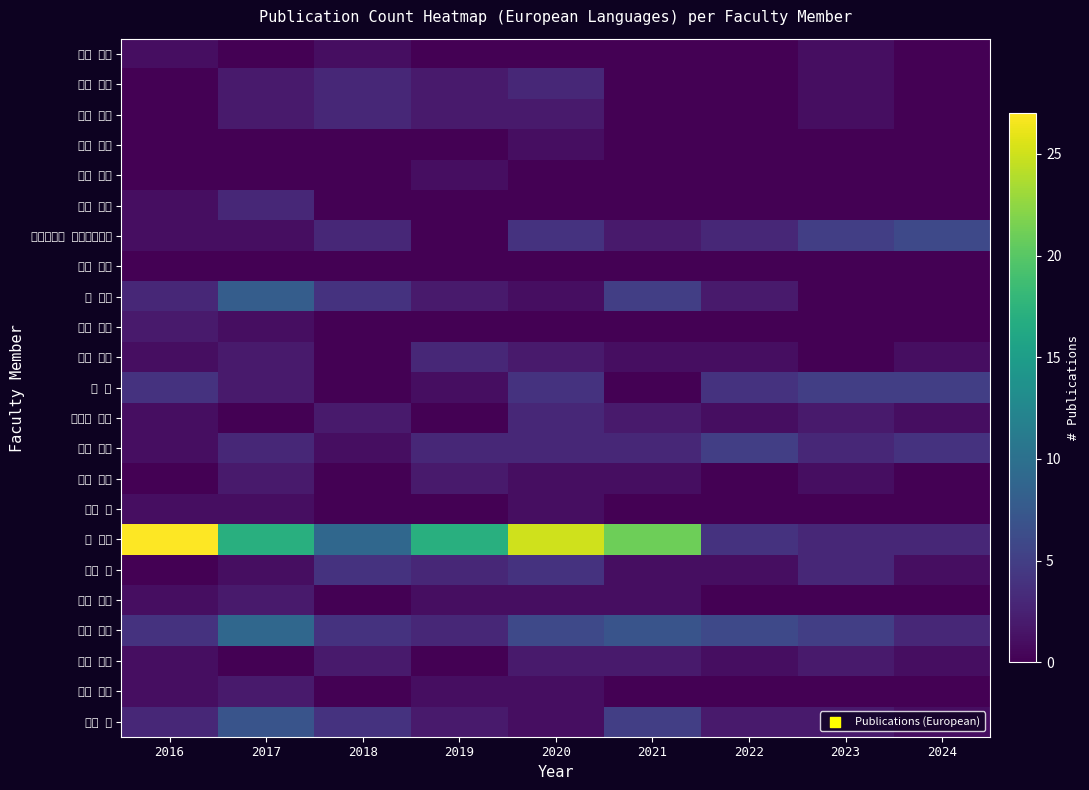

Reading right to left, what are all the values shown in this chart?

池田 建司: 2024=0	2023=1	2022=0	2021=0	2020=0	2019=0	2018=1	2017=0	2016=1
伊藤 伸一: 2024=0	2023=1	2022=0	2021=0	2020=3	2019=2	2018=3	2017=2	2016=0
伊藤 桃代: 2024=0	2023=1	2022=0	2021=0	2020=2	2019=2	2018=3	2017=2	2016=0
大野 将樹: 2024=0	2023=0	2022=0	2021=0	2020=1	2019=0	2018=0	2017=0	2016=0
小野 典彦: 2024=0	2023=0	2022=0	2021=0	2020=0	2019=1	2018=0	2017=0	2016=0
柏原 考爾: 2024=0	2023=0	2022=0	2021=0	2020=0	2019=0	2018=0	2017=3	2016=1
カルンガル スティフィン: 2024=6	2023=5	2022=3	2021=2	2020=4	2019=0	2018=3	2017=1	2016=1
河内 亮周: 2024=0	2023=0	2022=0	2021=0	2020=0	2019=0	2018=0	2017=0	2016=0
北 研二: 2024=0	2023=0	2022=2	2021=5	2020=1	2019=2	2018=4	2017=8	2016=3
北岡 教英: 2024=0	2023=0	2022=0	2021=0	2020=0	2019=0	2018=0	2017=1	2016=2
木下 和彦: 2024=1	2023=0	2022=1	2021=1	2020=2	2019=3	2018=0	2017=2	2016=1
康 鑫: 2024=5	2023=5	2022=4	2021=0	2020=4	2019=1	2018=0	2017=2	2016=4
獅々堀 正幹: 2024=1	2023=2	2022=1	2021=2	2020=3	2019=0	2018=2	2017=0	2016=1
寺田 賢治: 2024=4	2023=3	2022=5	2021=3	2020=3	2019=3	2018=1	2017=3	2016=1
永田 裕一: 2024=0	2023=1	2022=0	2021=1	2020=1	2019=2	2018=0	2017=2	2016=0
西出 俊: 2024=0	2023=0	2022=0	2021=0	2020=1	2019=0	2018=0	2017=1	2016=1
任 福継: 2024=3	2023=3	2022=4	2021=21	2020=25	2019=17	2018=9	2017=17	2016=27
福見 稔: 2024=1	2023=3	2022=1	2021=1	2020=4	2019=3	2018=4	2017=1	2016=0
泓田 正雄: 2024=0	2023=0	2022=0	2021=1	2020=1	2019=1	2018=0	2017=2	2016=1
松本 和幸: 2024=3	2023=5	2022=6	2021=7	2020=6	2019=3	2018=4	2017=9	2016=4
光原 弘幸: 2024=1	2023=2	2022=1	2021=2	2020=2	2019=0	2018=2	2017=0	2016=1
森田 和宏: 2024=0	2023=0	2022=0	2021=0	2020=1	2019=1	2018=0	2017=2	2016=1
吉田 稔: 2024=1	2023=2	2022=2	2021=5	2020=1	2019=2	2018=4	2017=7	2016=3